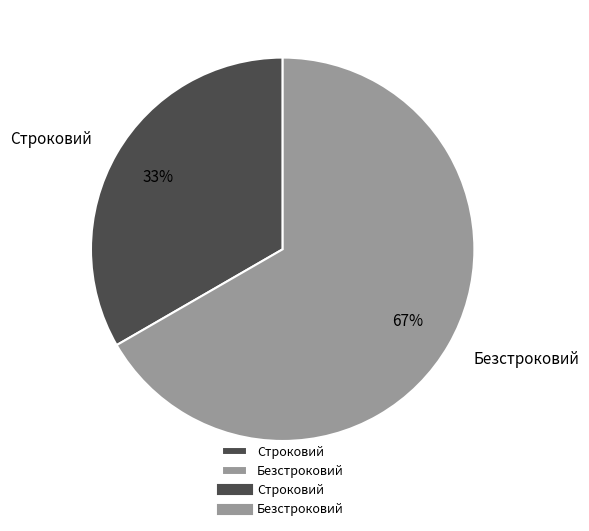

To the nearest percent, what percentage of the pie is Безстроковий?

67%